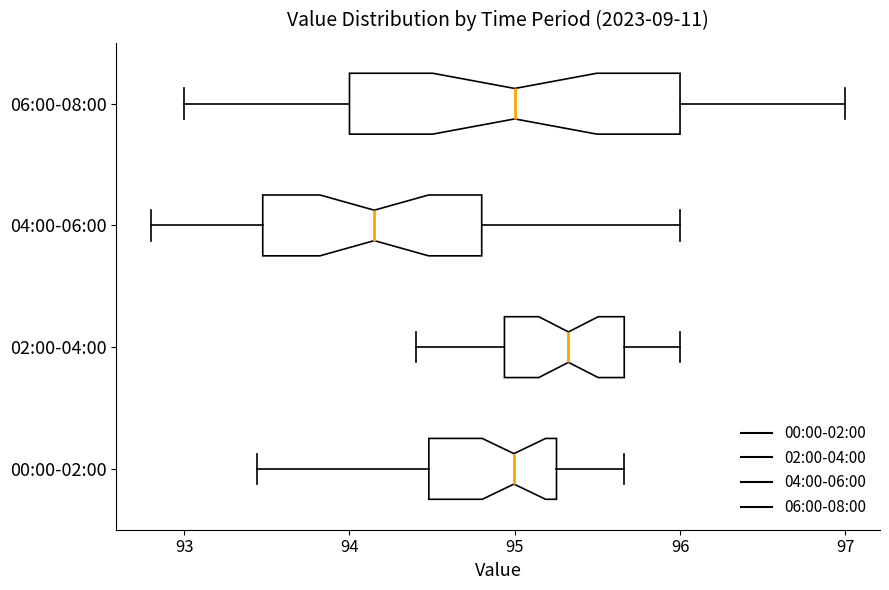

Which box's median line is the furthest to the left?

04:00-06:00